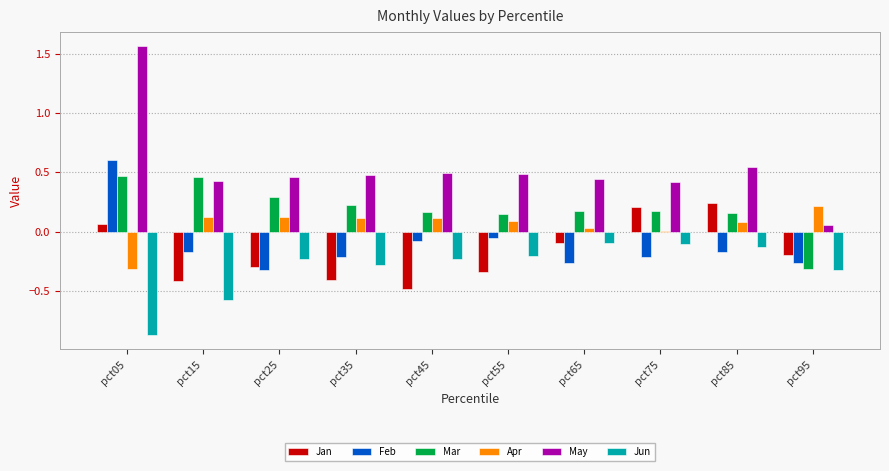

What is the sum of the Jun values at pct15 and pct05?

-1.4